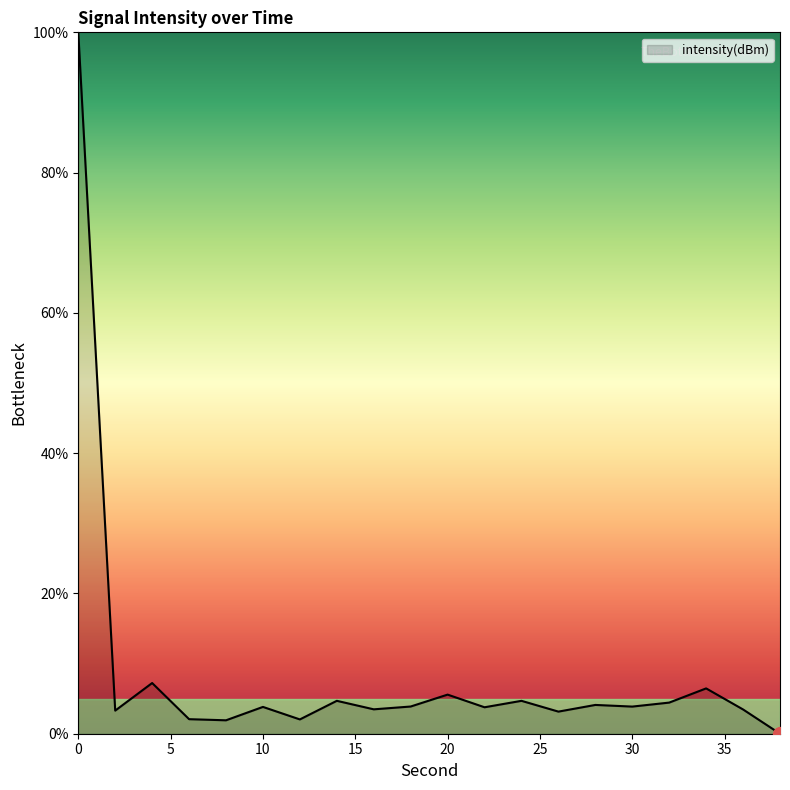

What is the greatest value displayed?

100.0